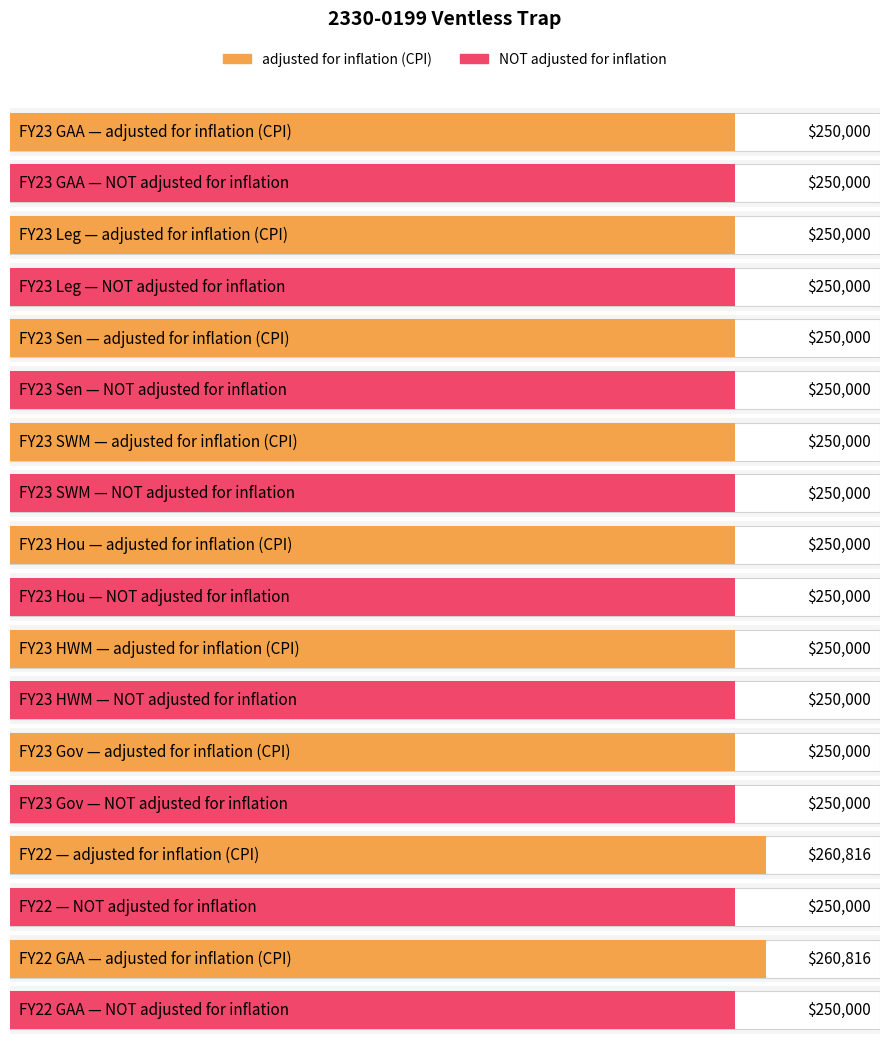

The value of NOT adjusted for inflation at FY23 Leg is 76977. True or false?

False